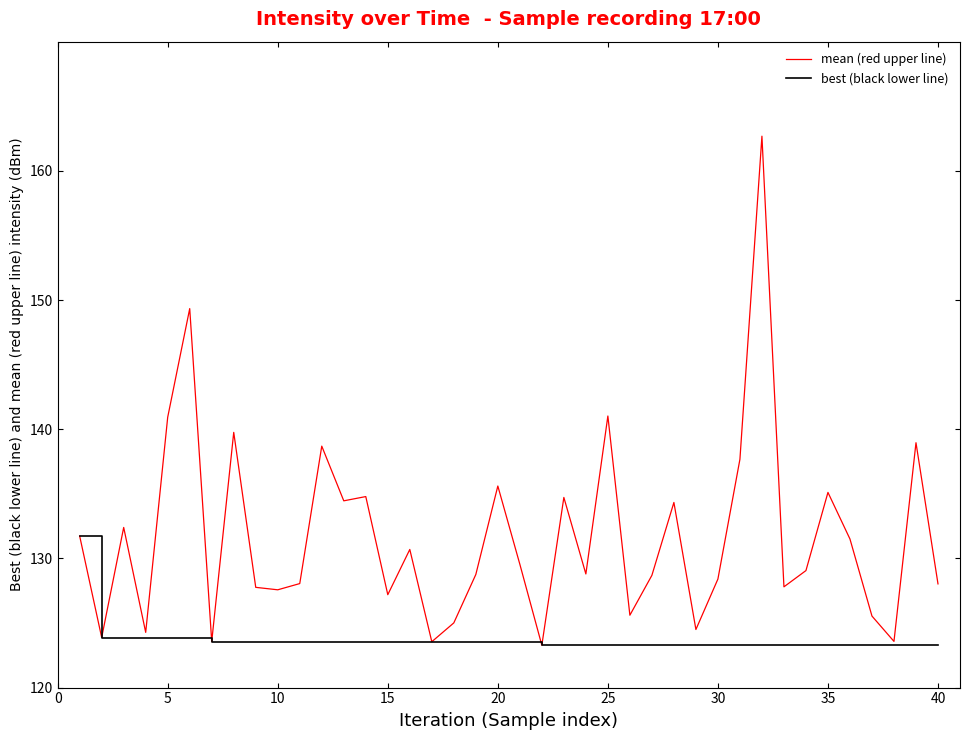

What is the sum of all mean (red upper line) values?

5266.8